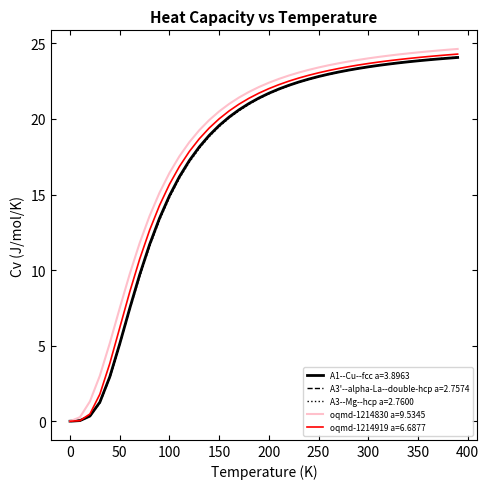

What is the highest value of the A1--Cu--fcc a=3.8963 series?

24.1